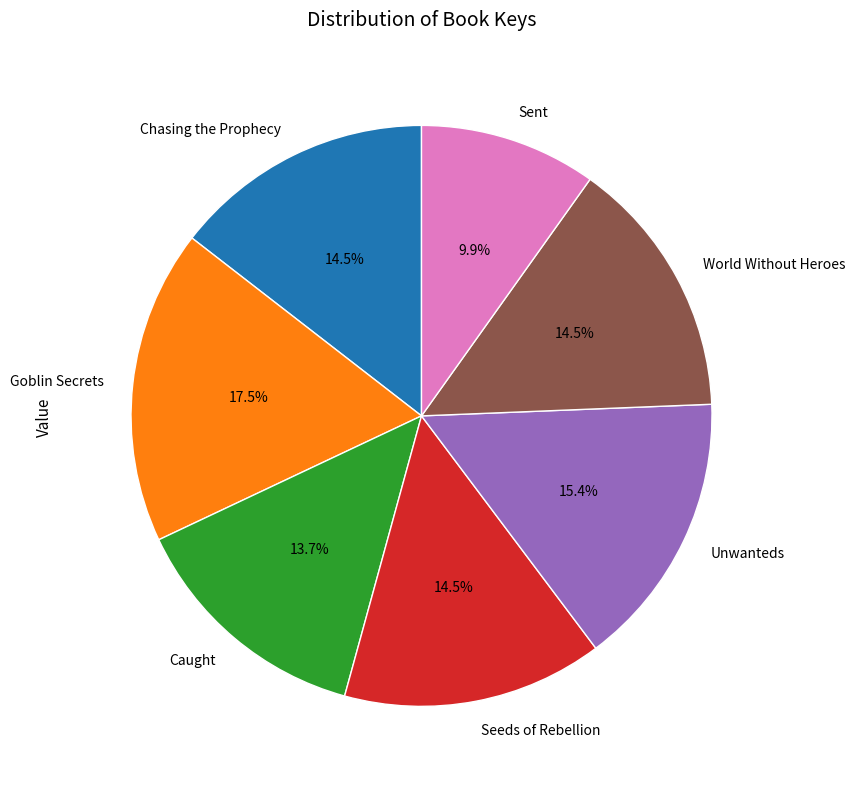

True or false: Seeds of Rebellion accounts for 28% of the total.

False